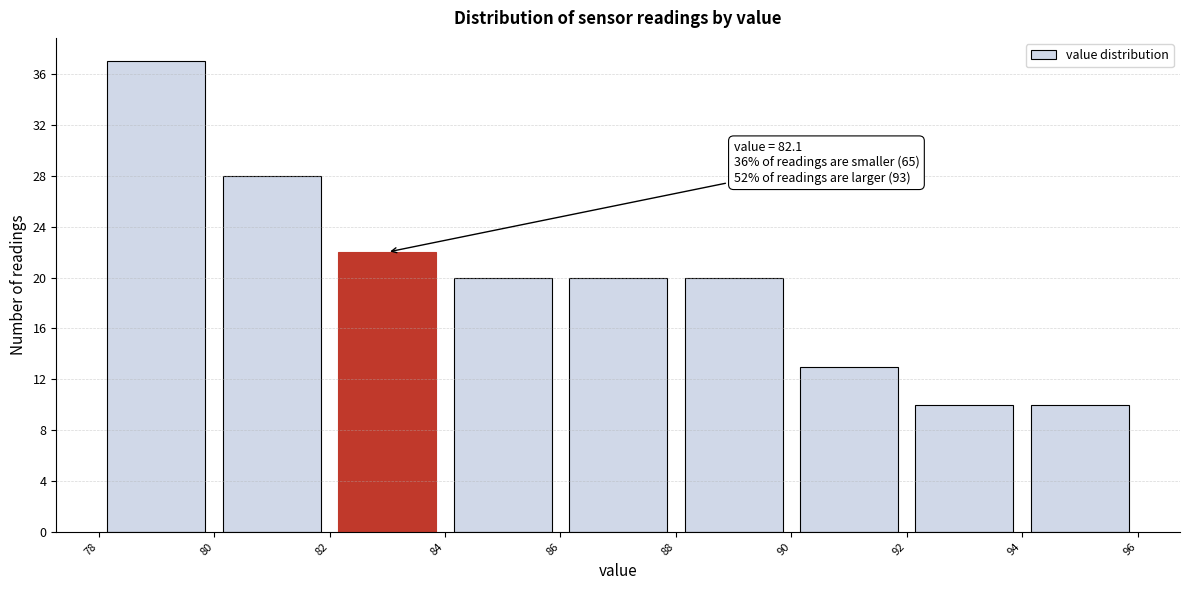

Which range on the x-axis has the tallest bar?

78 to 80